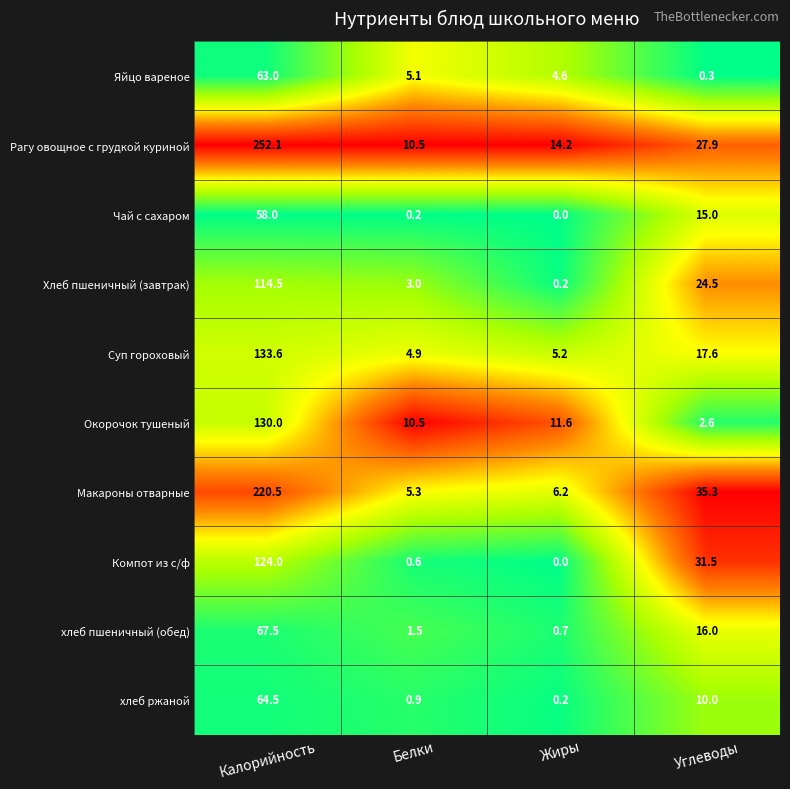

What is the difference between the Чай с сахаром values at Белки and Углеводы?

14.8